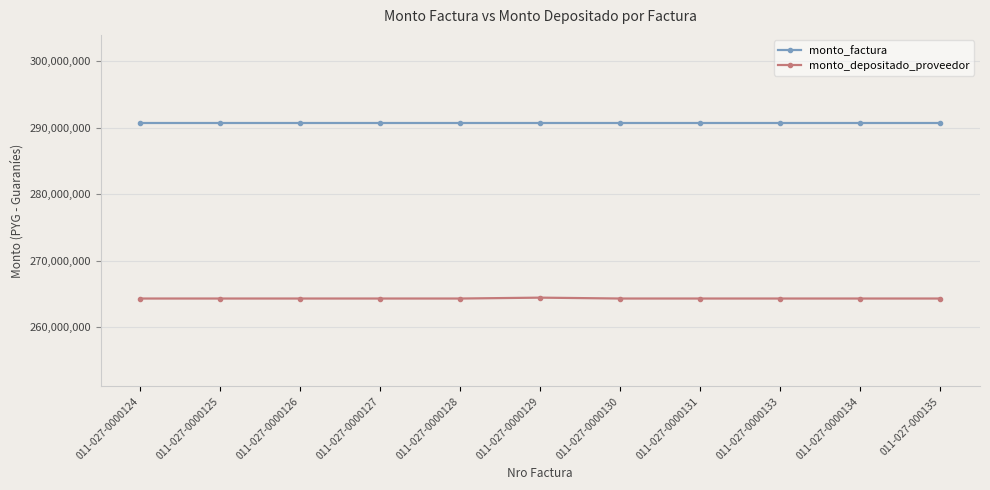

Is the value of monto_factura at 011-027-0000133 greater than the value of monto_depositado_proveedor at 011-027-0000131?

Yes